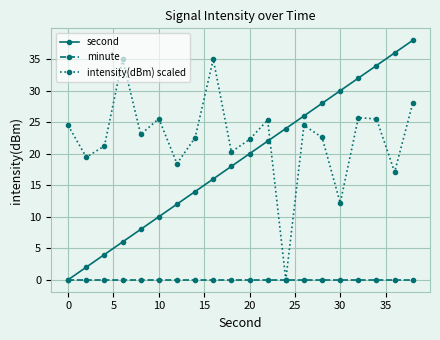

How many values in the intensity(dBm) scaled series are below 23?

10